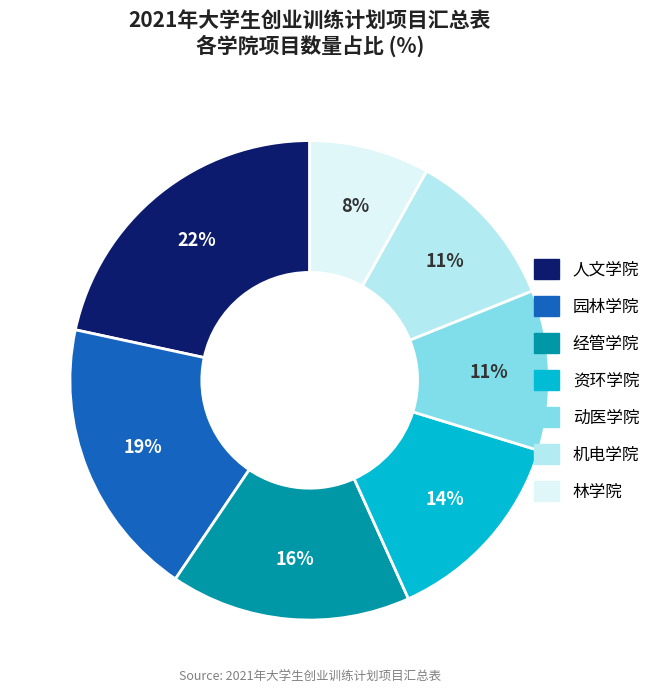

Which category has the smallest portion of the pie?

林学院